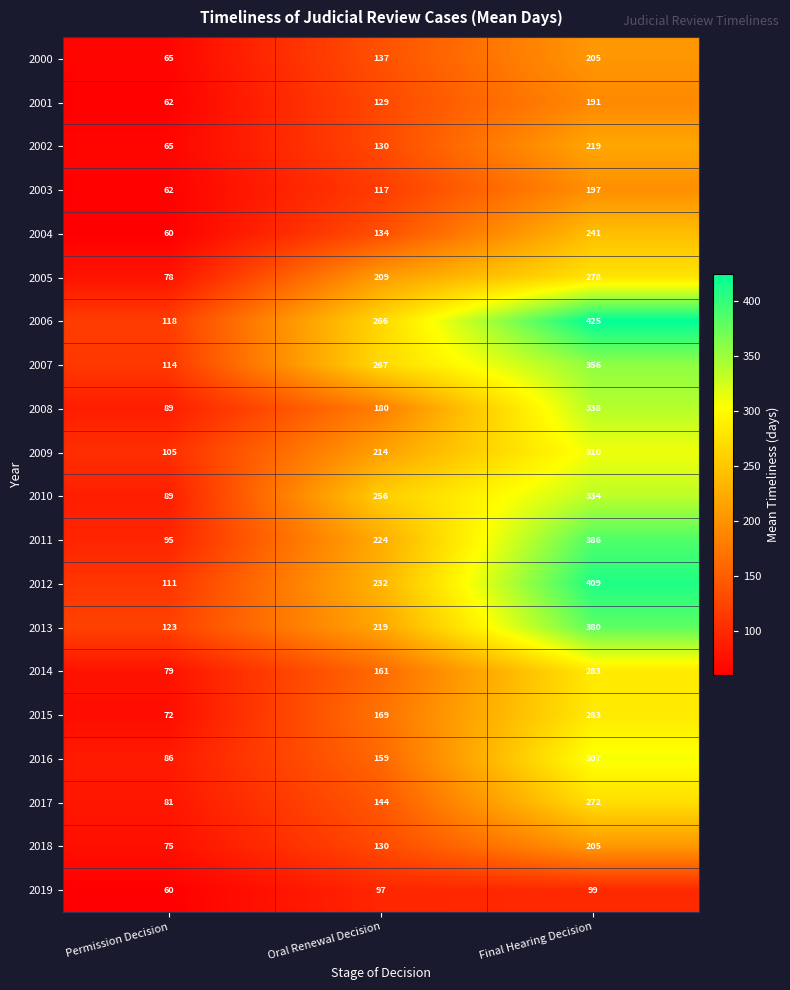

What is the smallest value displayed?

60